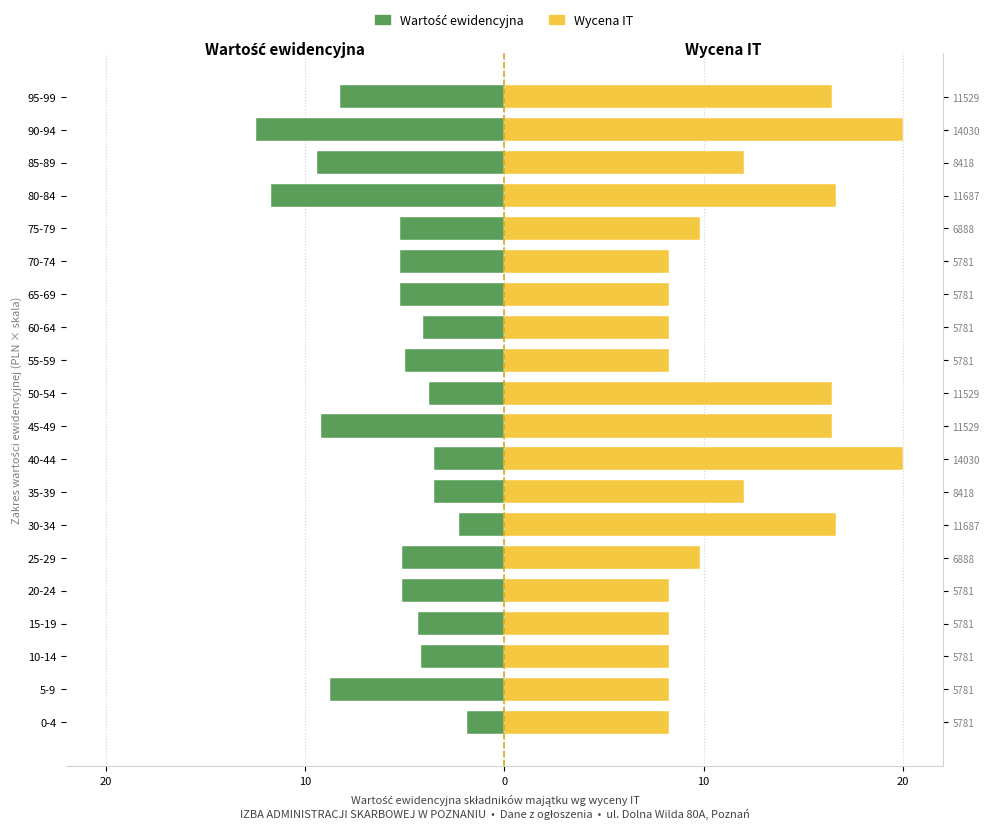

Reading left to right, what are all the values shown in this chart?

Wartość ewidencyjna: -1.9	-8.8	-4.2	-4.4	-5.1	-5.1	-2.3	-3.5	-3.5	-9.2	-3.8	-5.0	-4.1	-5.2	-5.2	-5.2	-11.7	-9.4	-12.5	-8.2
Wycena IT: 8.2	8.2	8.2	8.2	8.2	9.8	16.7	12.0	20.0	16.4	16.4	8.2	8.2	8.2	8.2	9.8	16.7	12.0	20.0	16.4